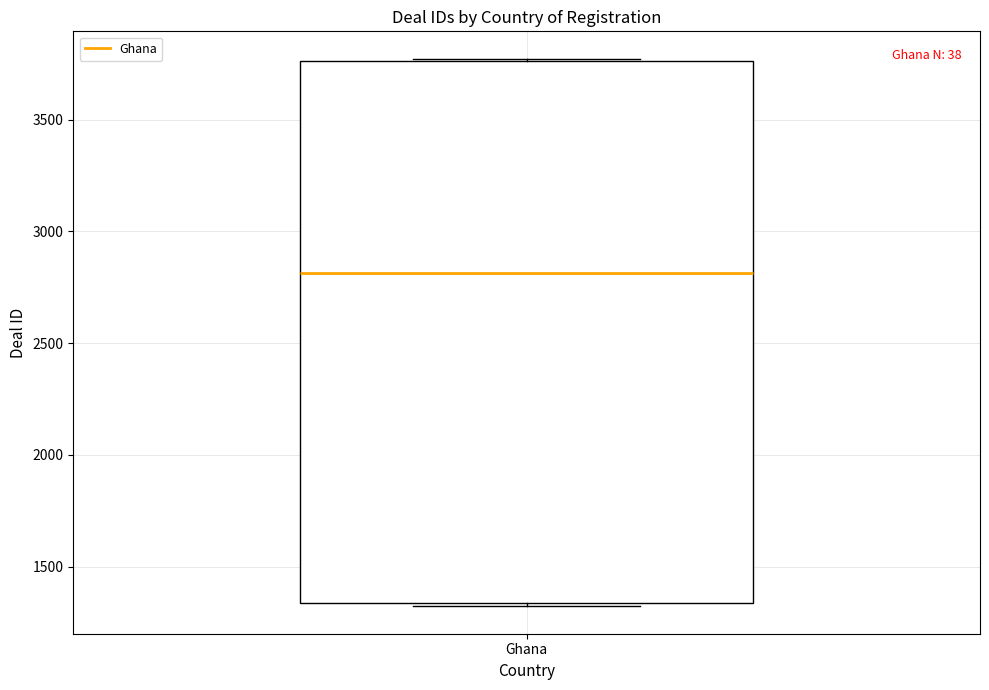

Where does the median line of the box for Ghana sit on the y-axis? The values are not printed on the chart, so give them approximately, as read against the axis.

2800